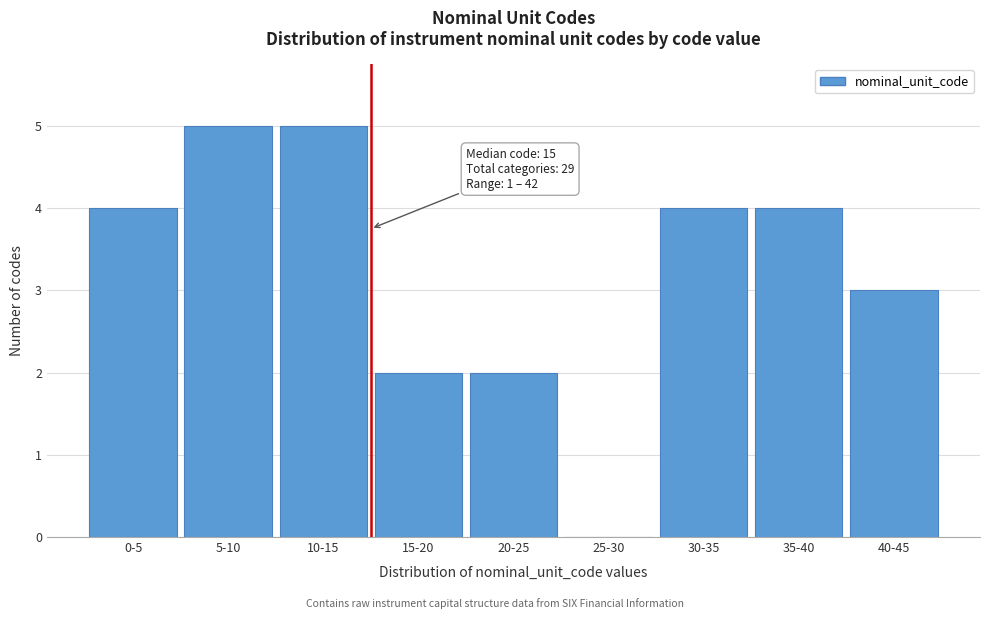

Reading left to right, list all the values displayed in this chart.

0-5=4	5-10=5	10-15=5	15-20=2	20-25=2	25-30=0	30-35=4	35-40=4	40-45=3